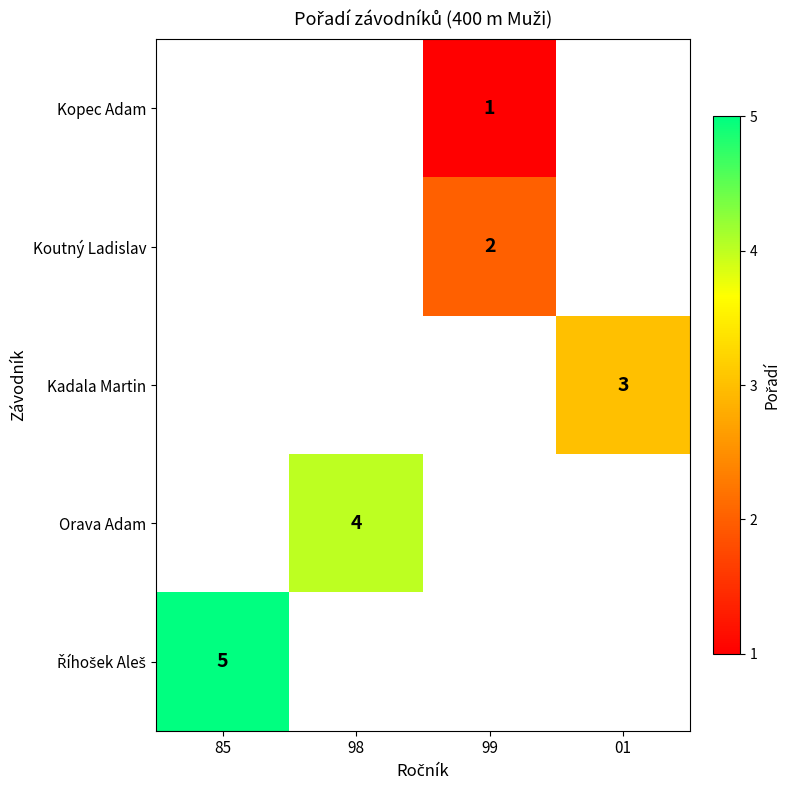

What is the maximum value shown in the chart?

5.0